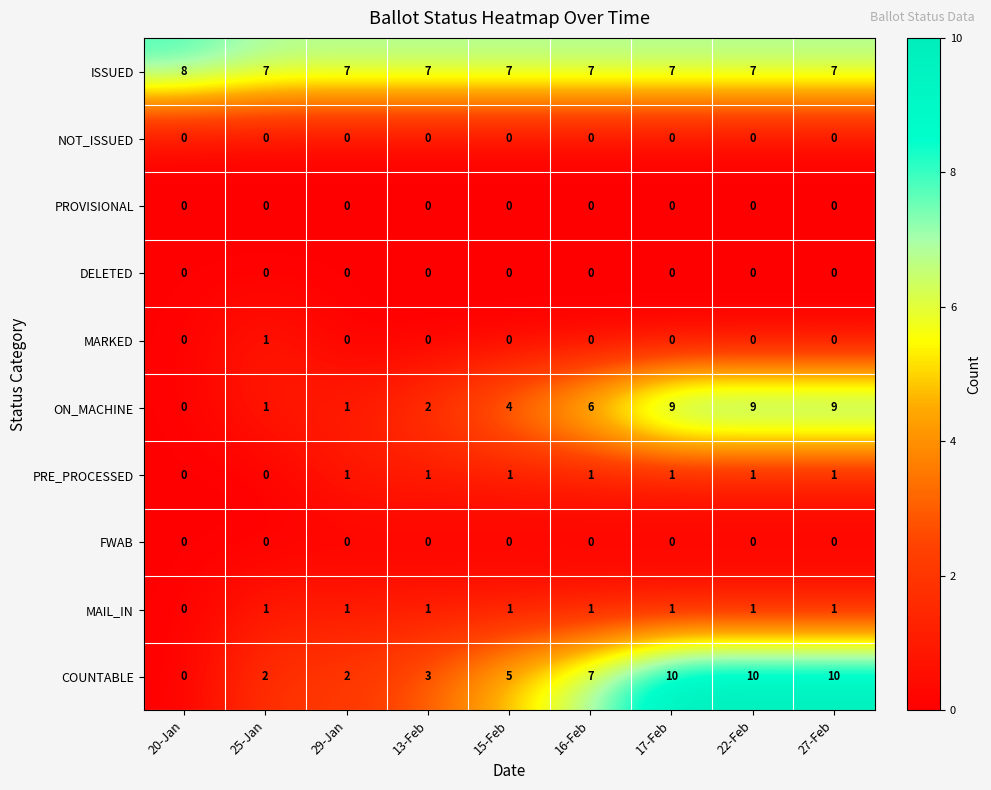

Which category has the highest value in the ISSUED series?

20-Jan